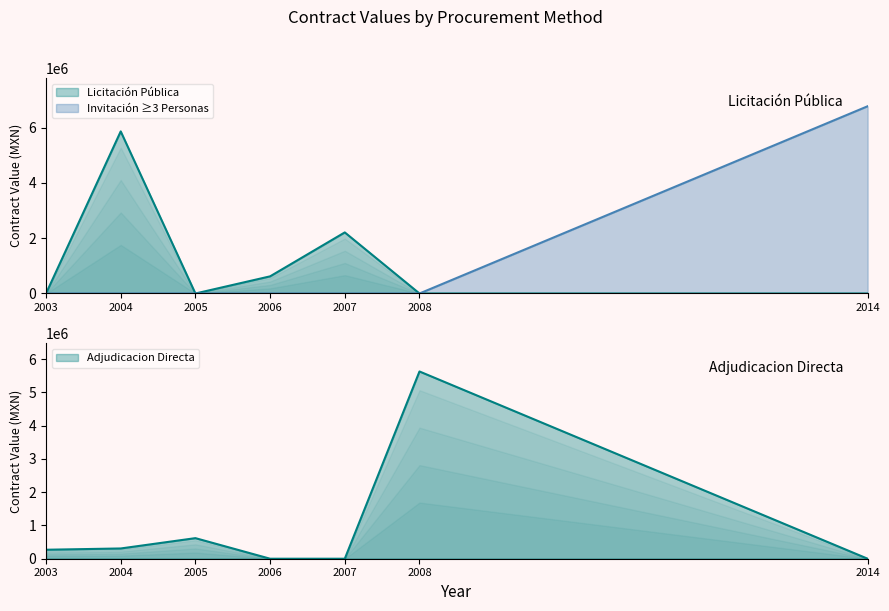

Is it true that the value at IO-018T4L999-N3-2014 is 11706392.3?

False